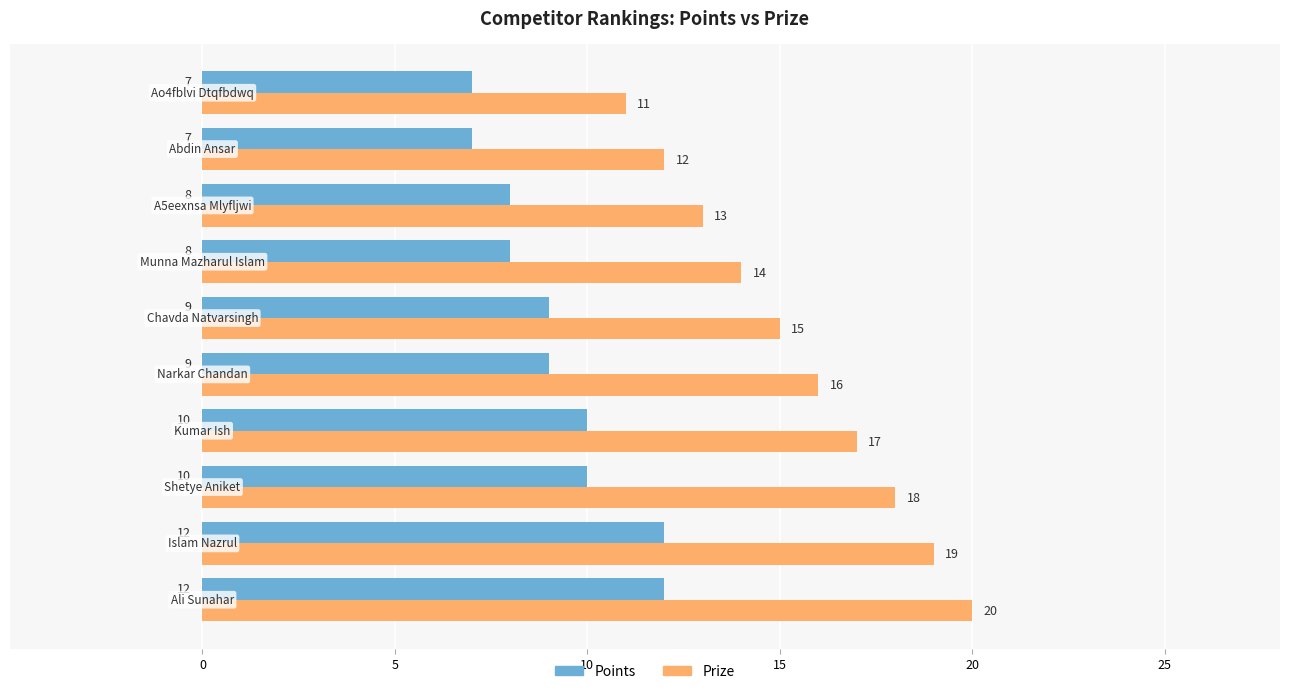

What is the difference between the maximum and minimum values in the Prize series?

9